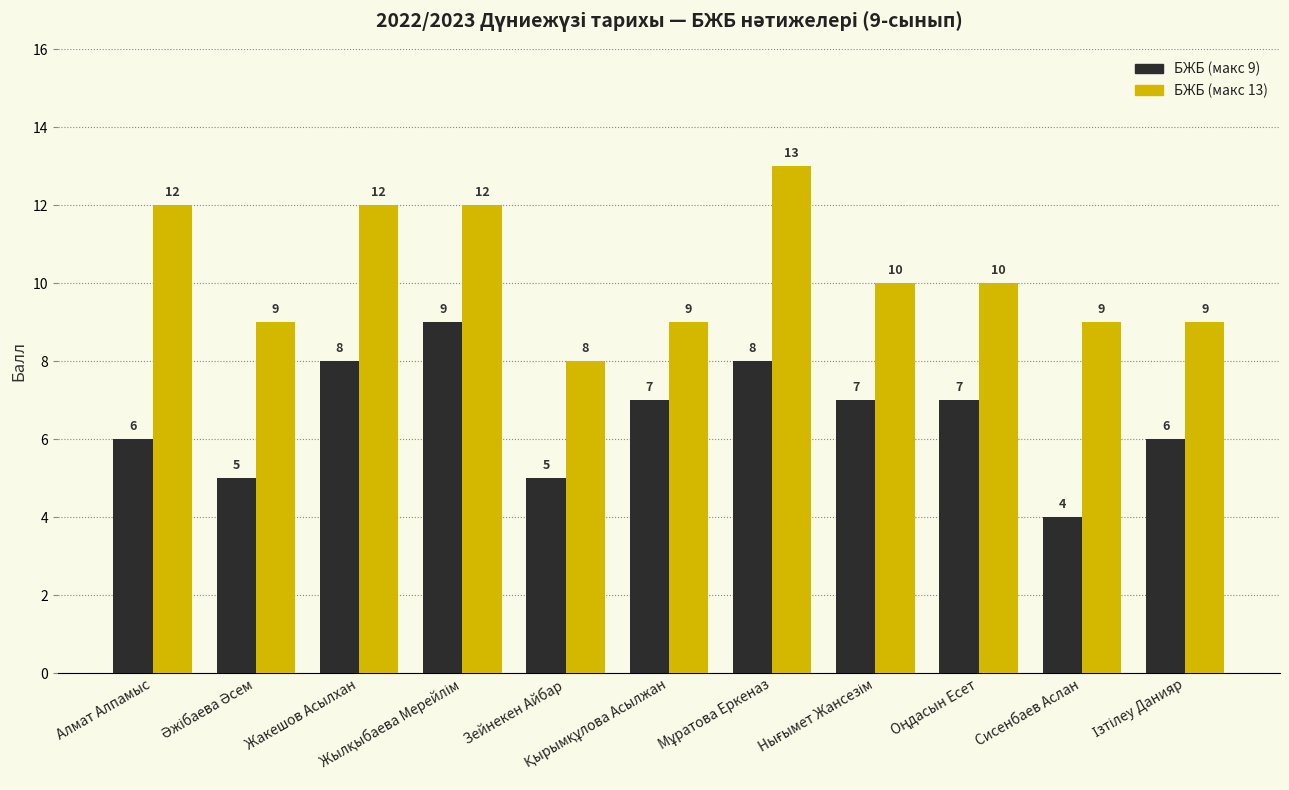

Rank the series by their maximum value, from lowest to highest.

БЖБ (макс 9), БЖБ (макс 13)